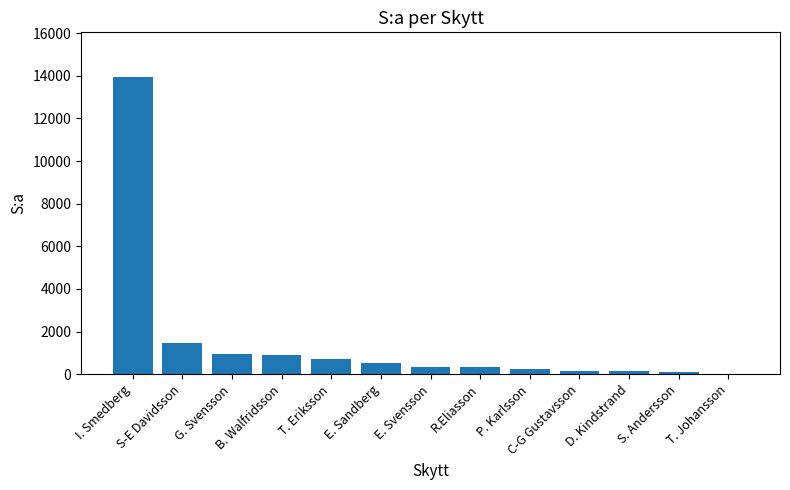

How many distinct data groups are displayed?

1